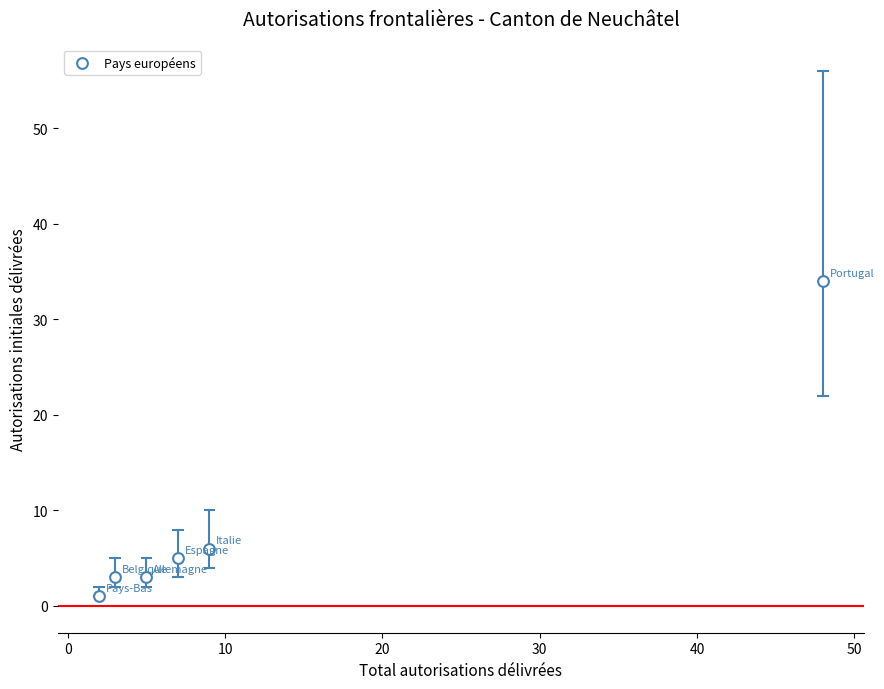

What Y value in the scatter plot is closest to 17?

6